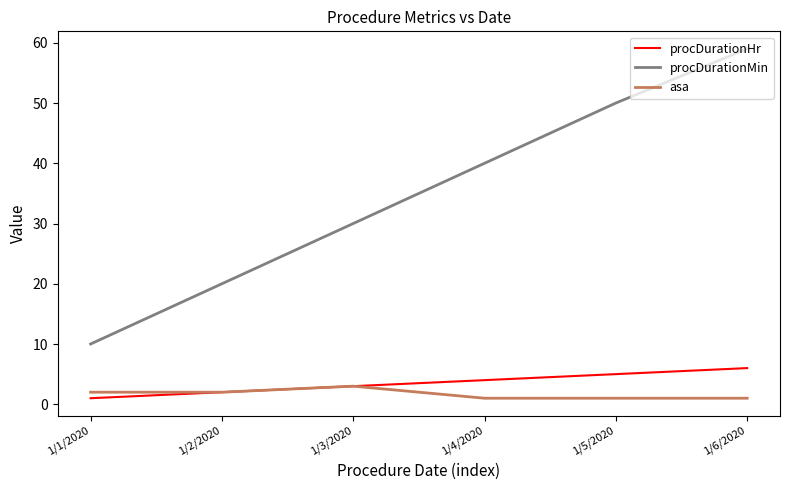

Rank the series at 1/4/2020 from lowest to highest value.

asa, procDurationHr, procDurationMin